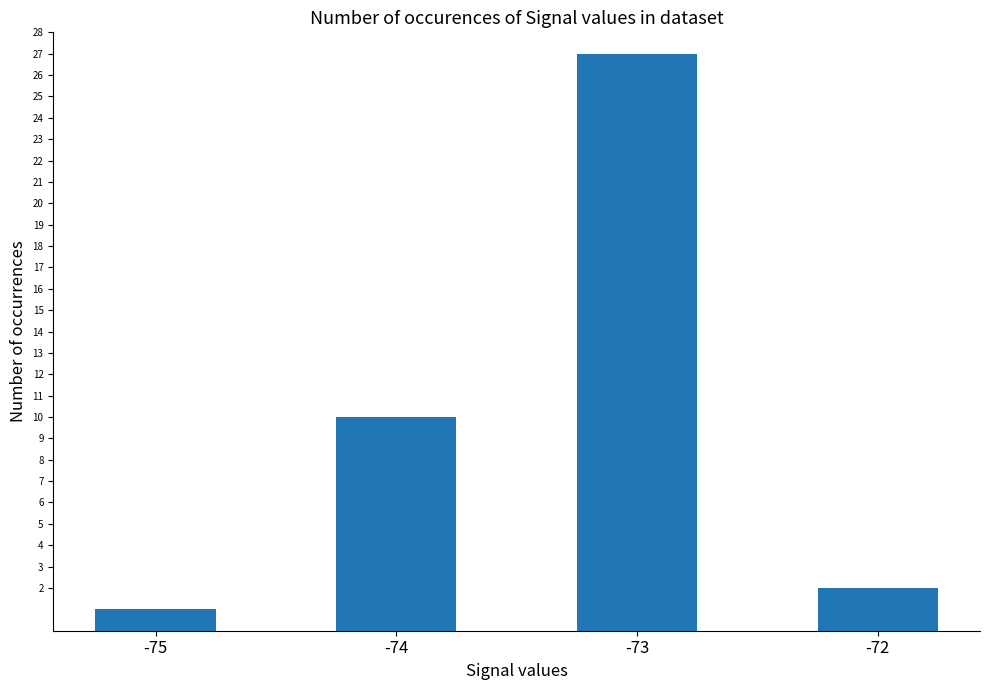

Is it true that the value at -73 is 43?

False